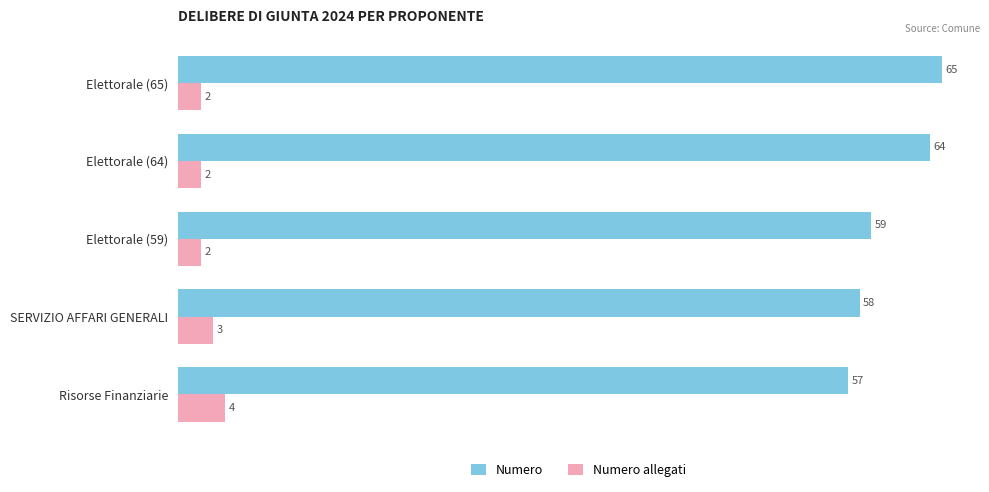

Which series has the largest total across all categories?

Numero